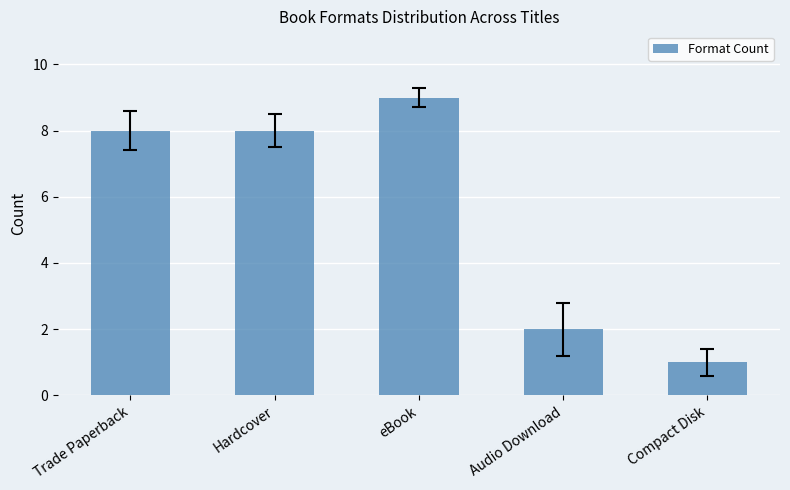

What is the ratio of the value at Trade Paperback to the value at Hardcover?

1.0